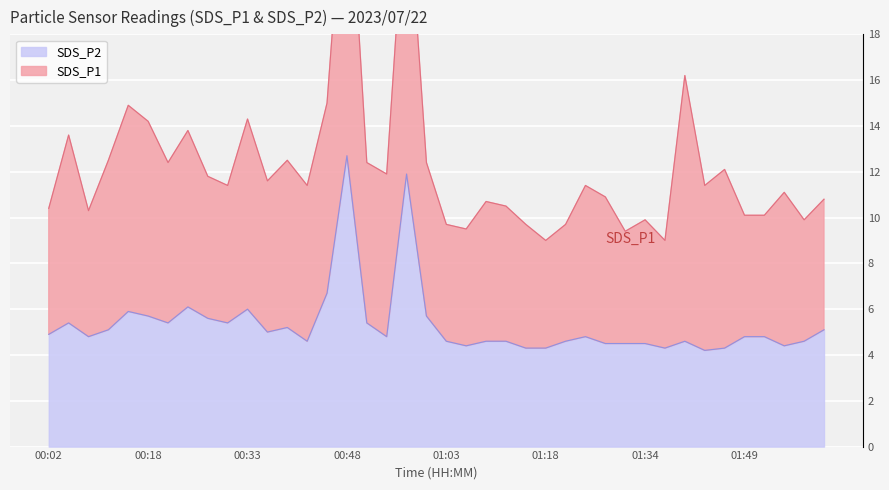

What is the highest value of the SDS_P2 series?

12.7